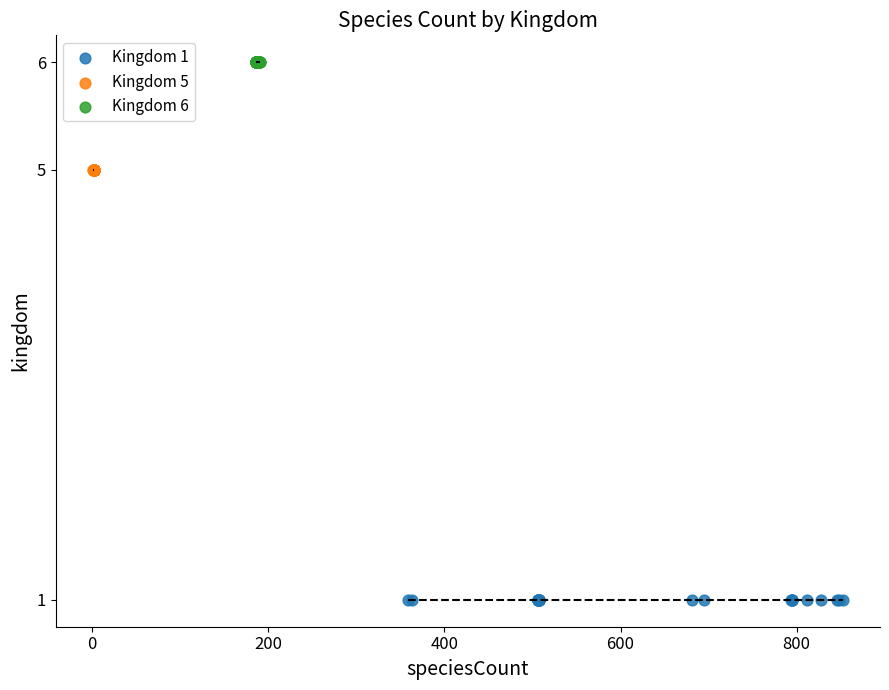

Which series contains the lowest Y value?

Kingdom 1